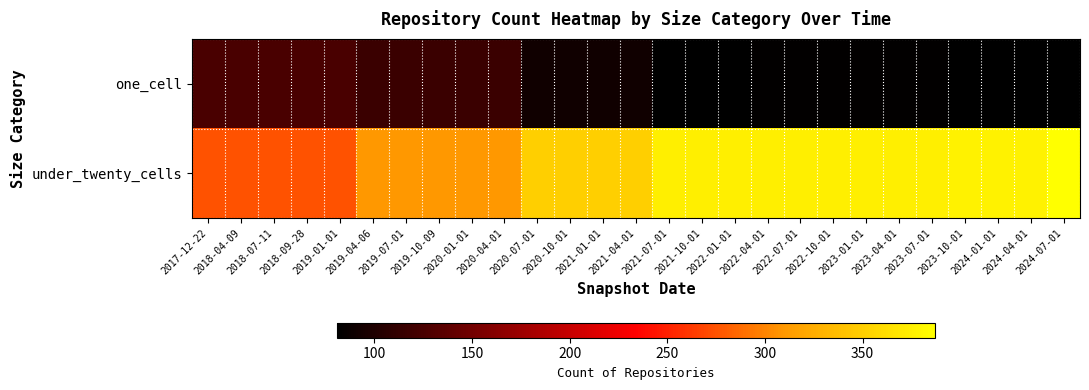

Which series has the largest range (max minus min)?

under_twenty_cells